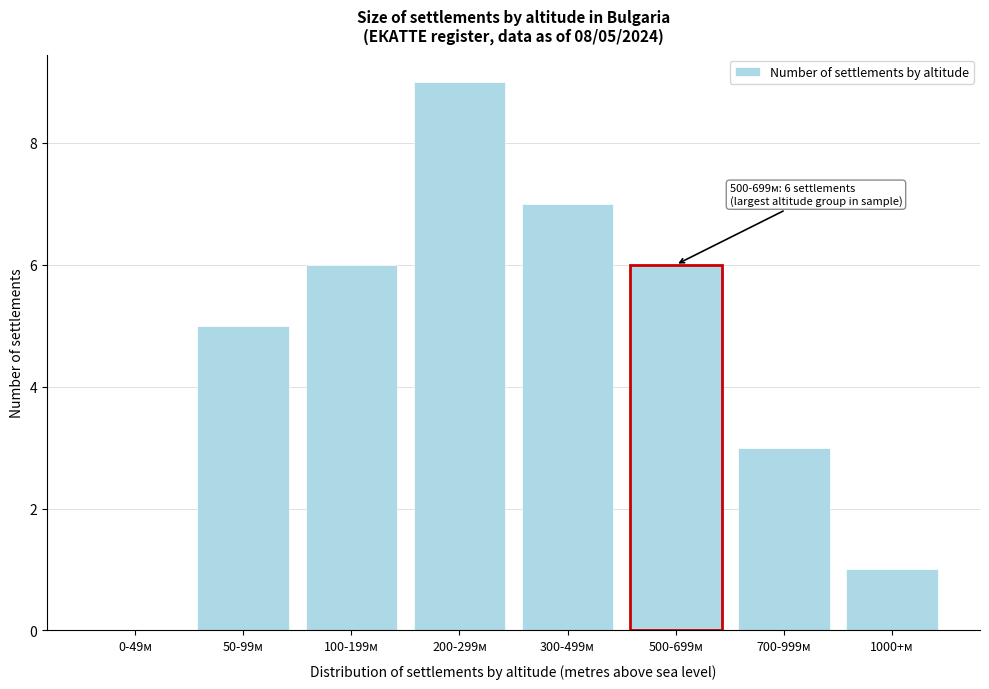

Reading left to right, transcribe all the data shown in this chart.

0-49м=0	50-99м=5	100-199м=6	200-299м=9	300-499м=7	500-699м=6	700-999м=3	1000+м=1